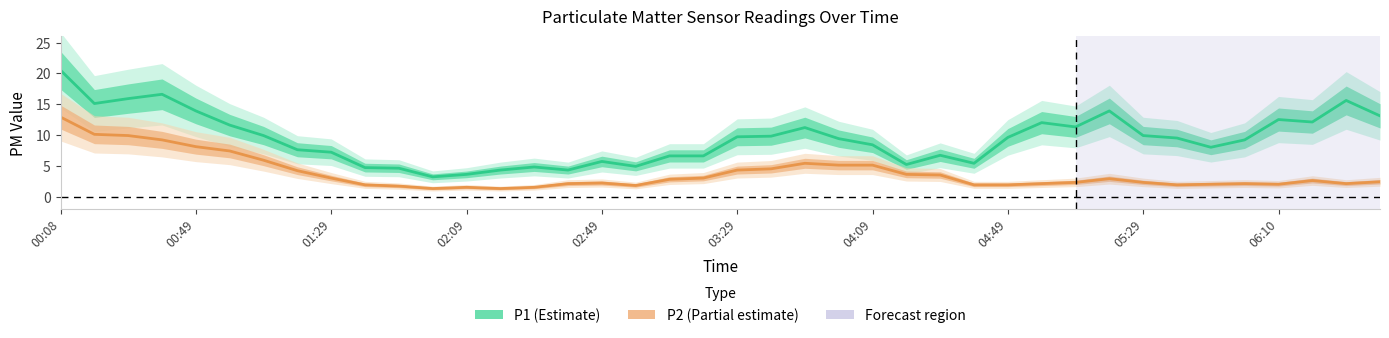

Is it true that P1 equals 2.2 at 06:00?

False